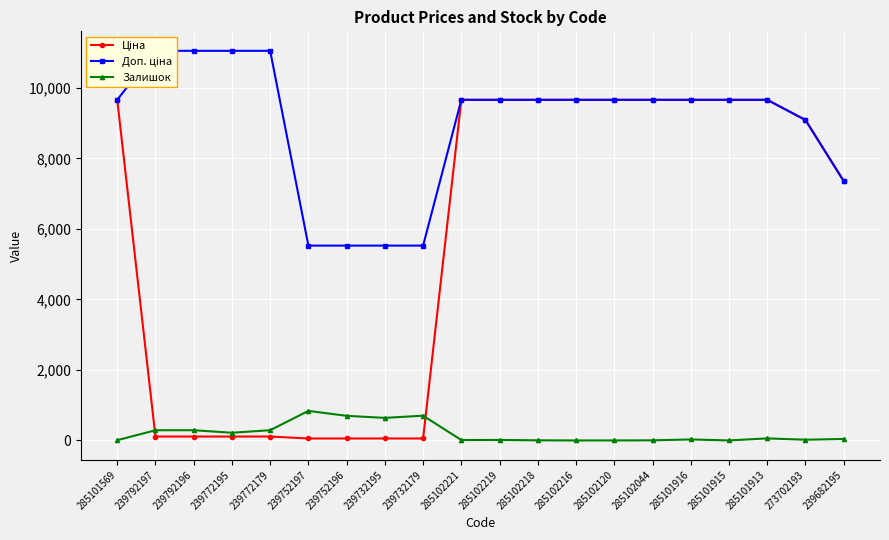

At which label is Залишок closest to 419?

239792196